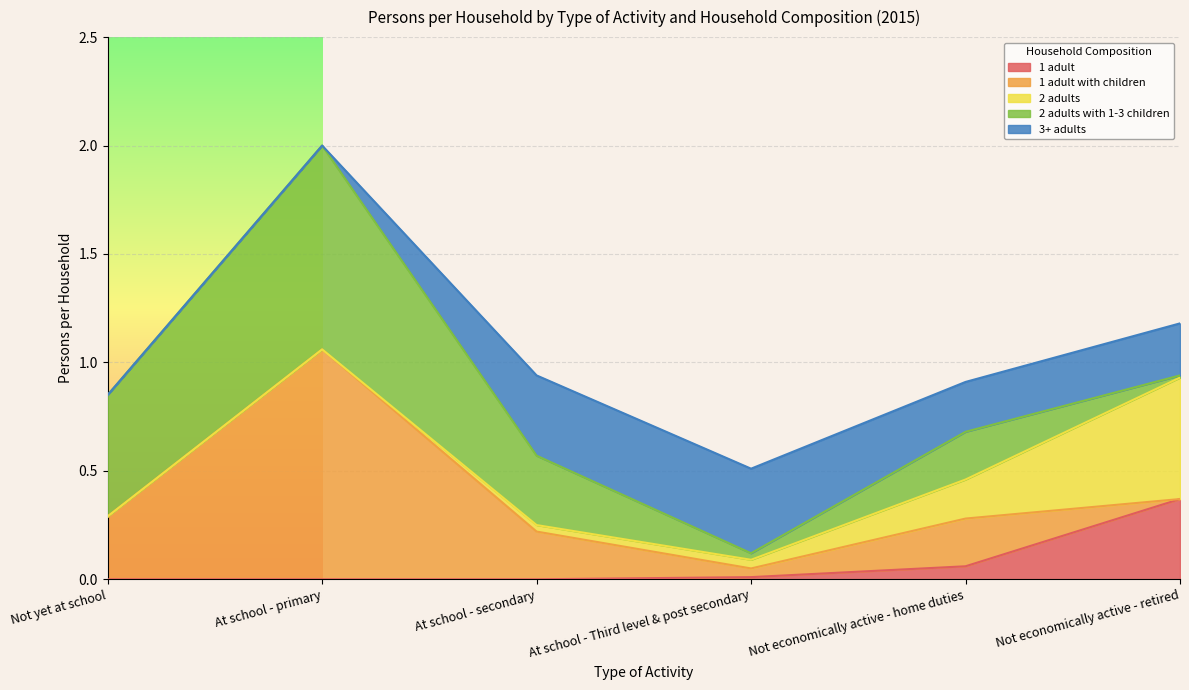

Rank the categories by 1 adult value from lowest to highest.

Not yet at school, At school - primary, At school - secondary, At school - Third level & post secondary, Not economically active - home duties, Not economically active - retired